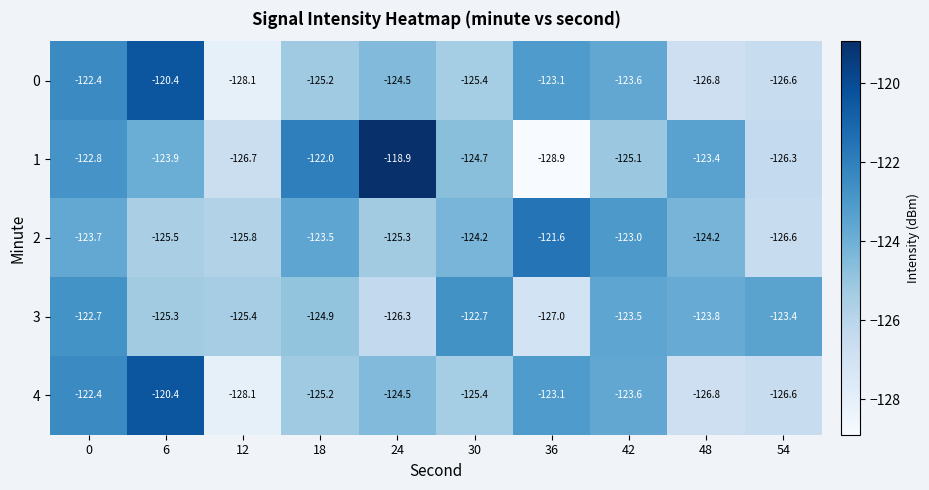

Which series has the largest range (max minus min)?

1